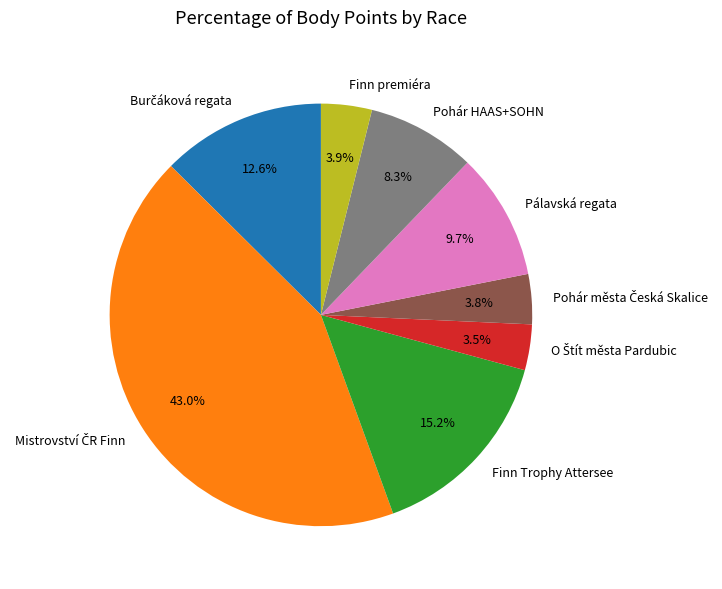

Is the sum of Finn premiéra and Pohár HAAS+SOHN greater than half?

No